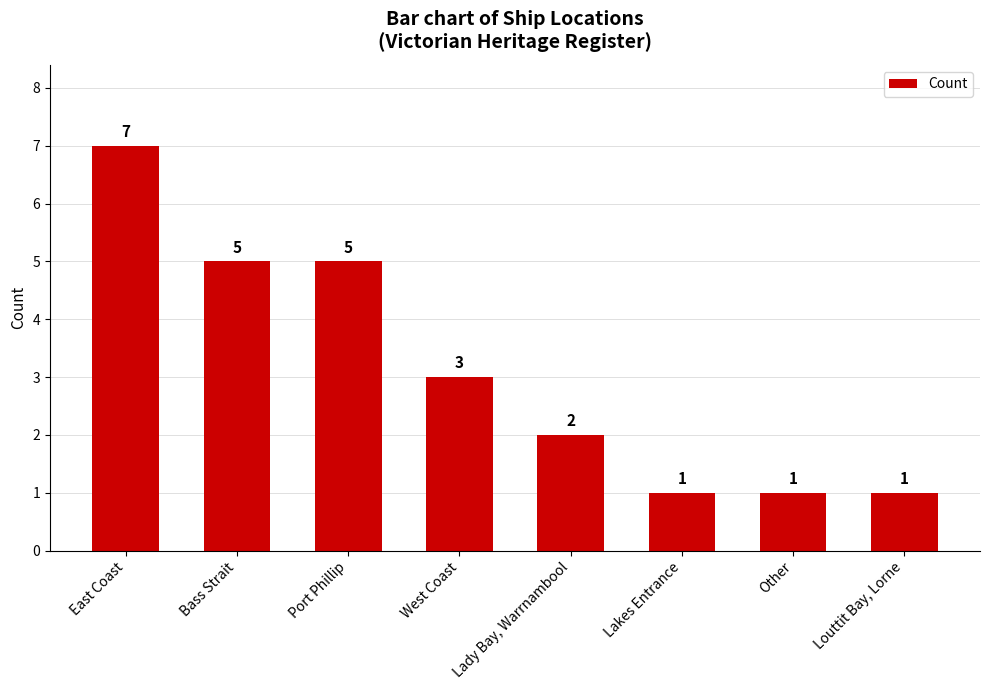

What is the change in value from West Coast to Other?

-2